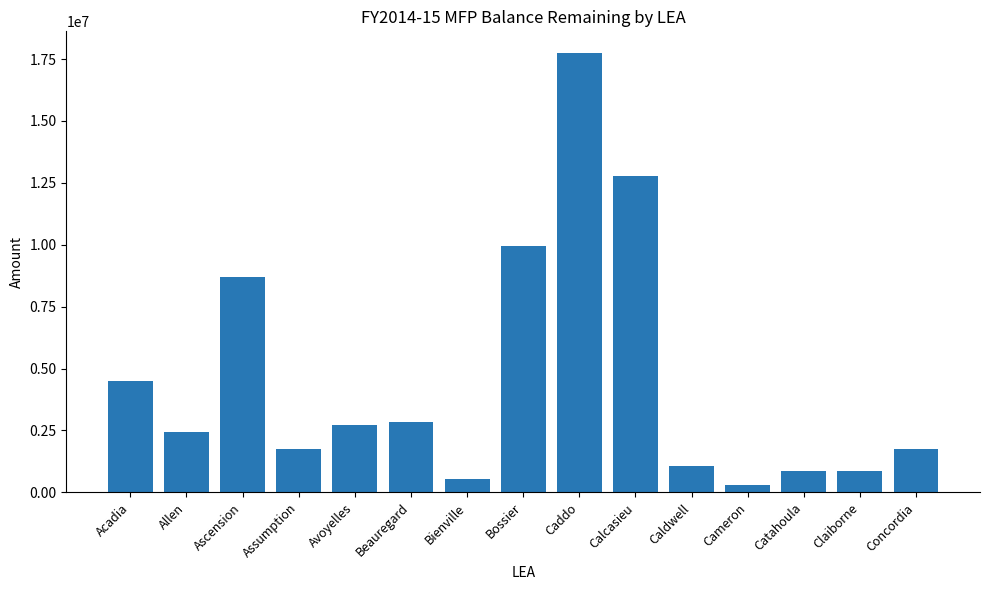

True or false: the data shows 14977119 at Bossier.

False